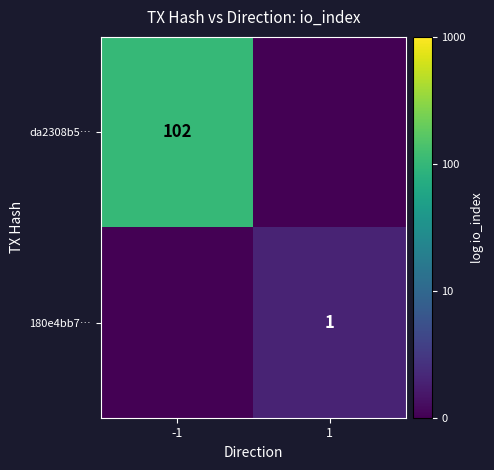

The da2308b5… series shows 102 at -1. True or false?

True